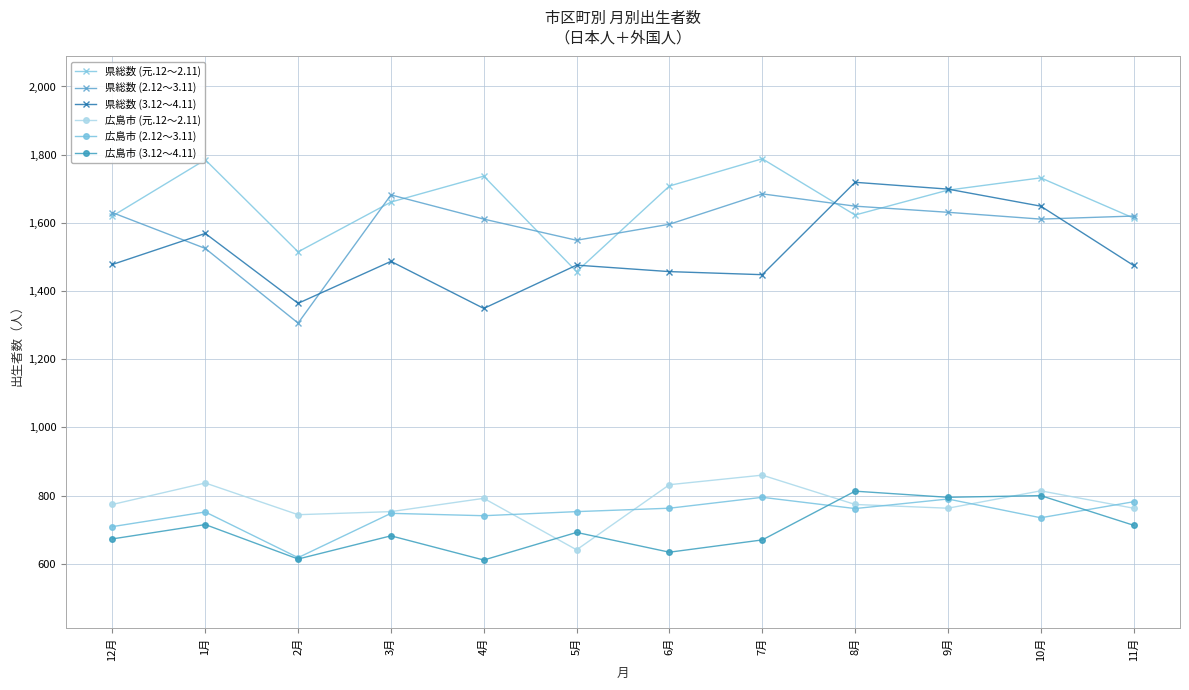

What is the approximate value of 広島市 (元.12～2.11) at 12月?

774